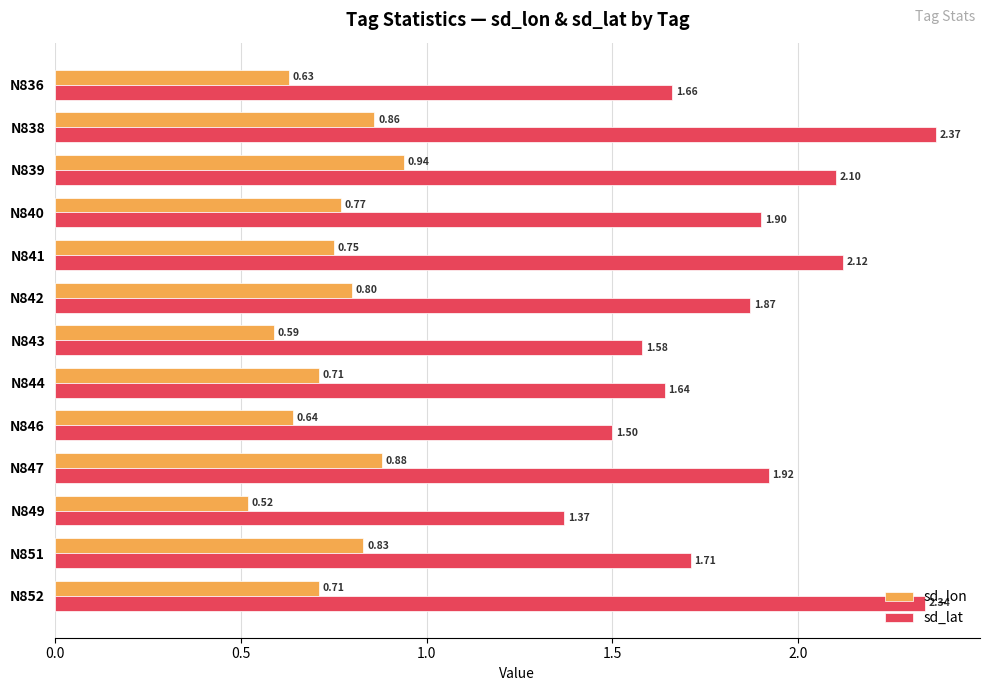

At which label does sd_lat reach its peak?

N838